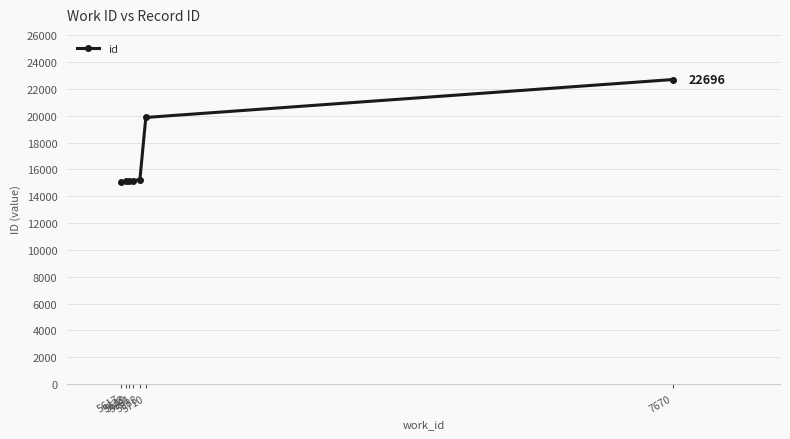

The value at 5649 is 15124. True or false?

True